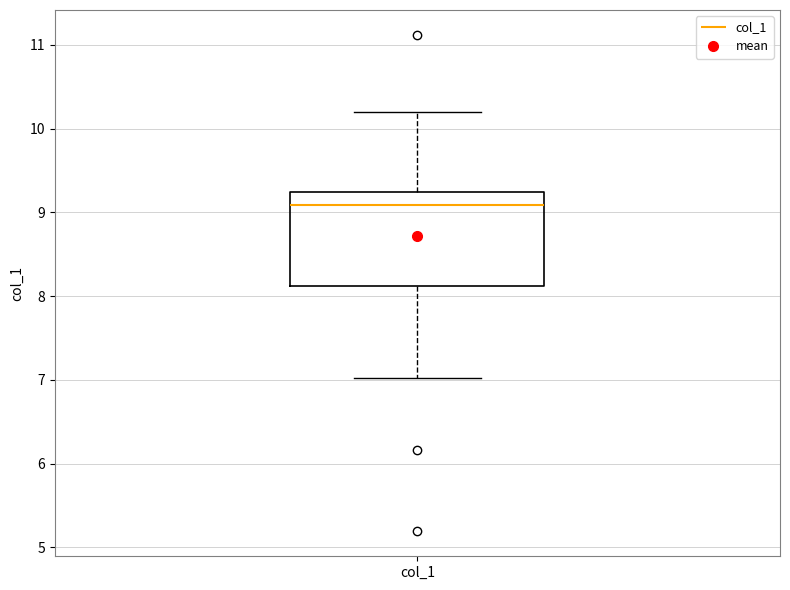

Read this box plot against the y-axis: the position of the median line, the range covered by the box, and the ends of both whiskers. The values are not printed on the chart, so give them approximately, as read against the axis.

median 9.1, box 8.1 to 9.2, whiskers 7.0 to 10.2